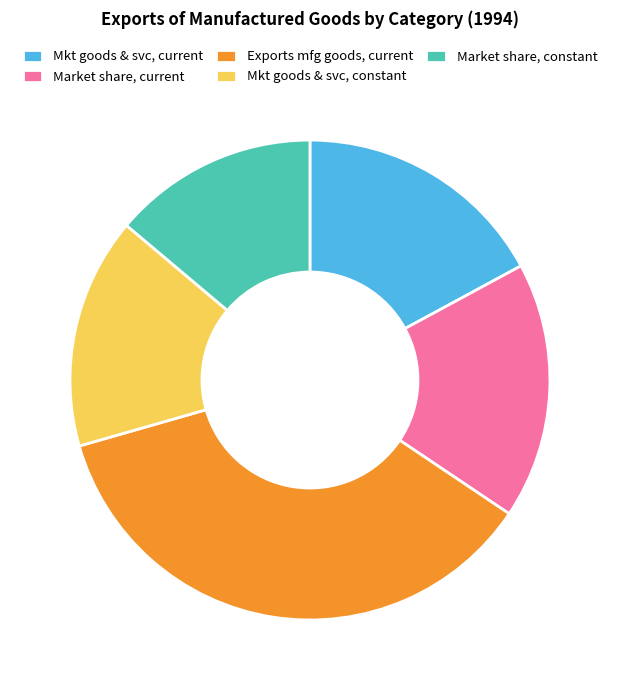

What is the largest slice in the pie chart?

Exports of manufactured goods, current